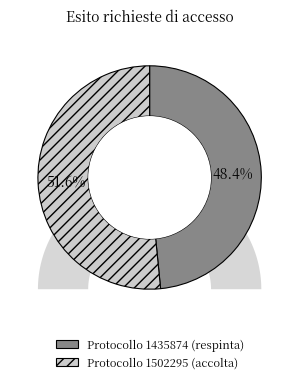

Which has a higher value, 1502295 or 1435874?

1502295